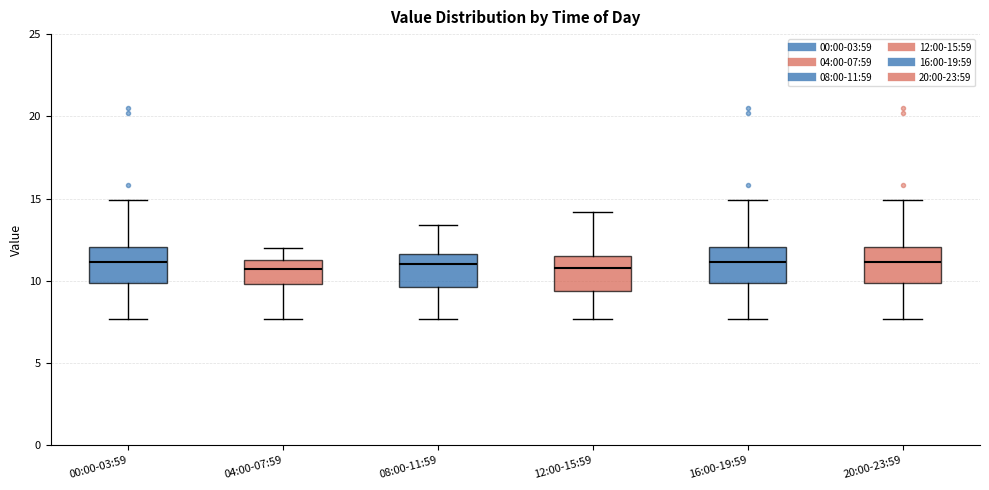

Reading left to right, read every box against the y-axis: the position of its median line, the range the box covers, and the ends of its whiskers. The values are not printed on the chart, so give them approximately, as read against the axis.

00:00-03:59: median 11.0, box 10.0 to 12.0, whiskers 7.5 to 15.0
04:00-07:59: median 10.5, box 10.0 to 11.5, whiskers 7.5 to 12.0
08:00-11:59: median 11.0, box 9.5 to 11.5, whiskers 7.5 to 13.5
12:00-15:59: median 11.0, box 9.5 to 11.5, whiskers 7.5 to 14.0
16:00-19:59: median 11.0, box 10.0 to 12.0, whiskers 7.5 to 15.0
20:00-23:59: median 11.0, box 10.0 to 12.0, whiskers 7.5 to 15.0